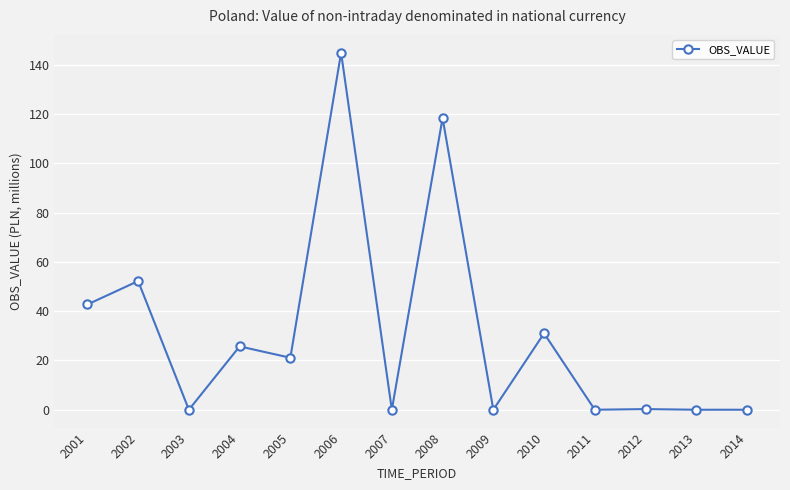

What is the greatest value displayed?

144.8